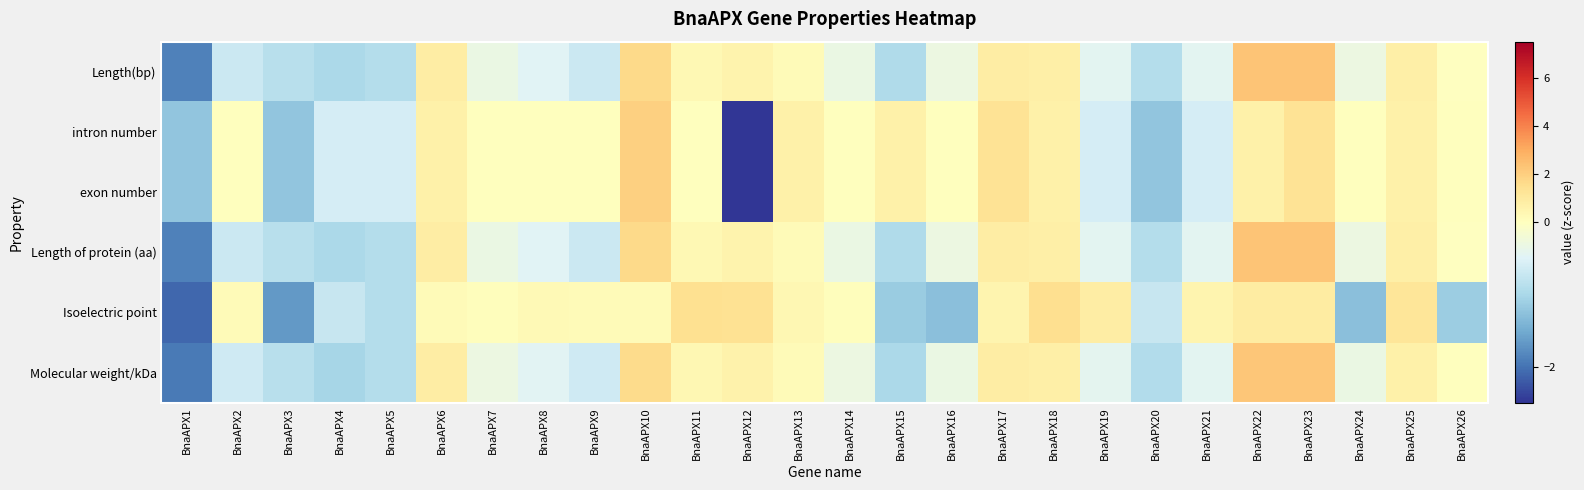

Between BnaAPX18 and BnaAPX20, which series saw the biggest shift?

Isoelectric point